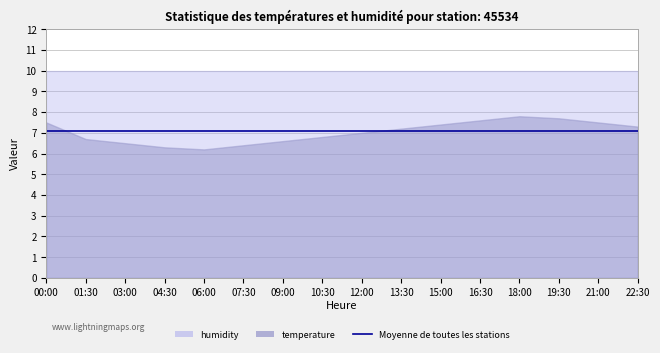

At which category is the sum across all series the highest?

18:00